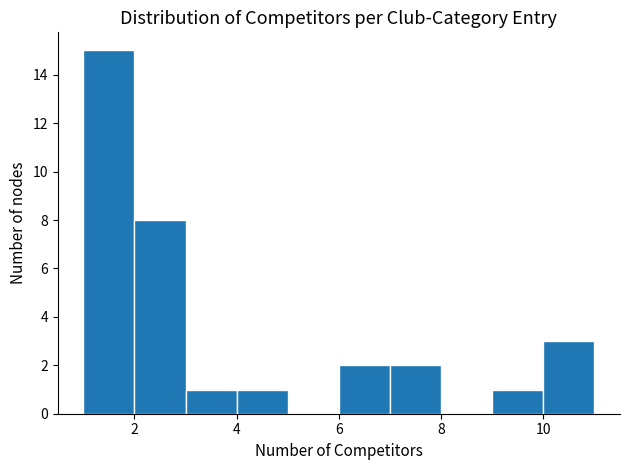

What is the height of the bar covering 1 to 2 on the x-axis? The values are not printed on the chart, so give them approximately, as read against the axis.

15